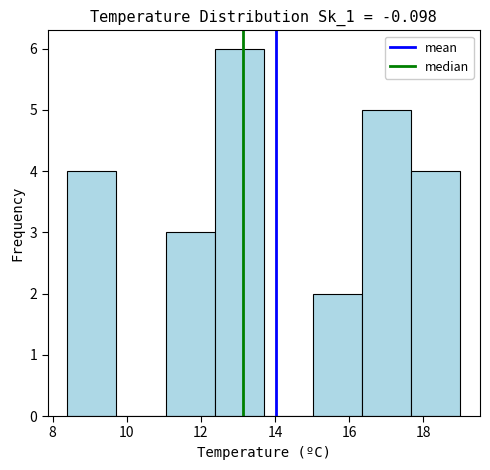

What is the height of the bar covering 8.4 to 9.8 on the x-axis? Neither the bar edges nor the heights are printed on the chart, so give them approximately, as read against the axes.

4